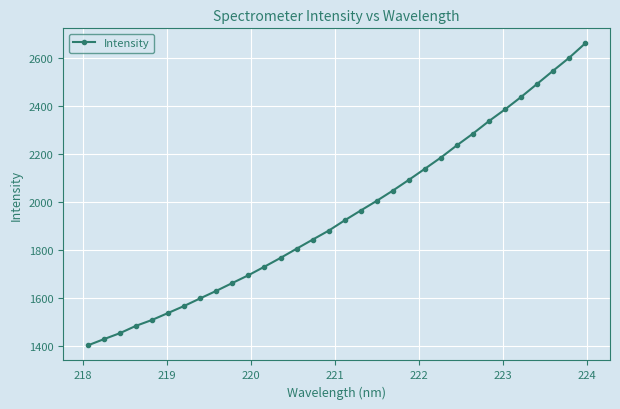

What is the average value?

1948.7